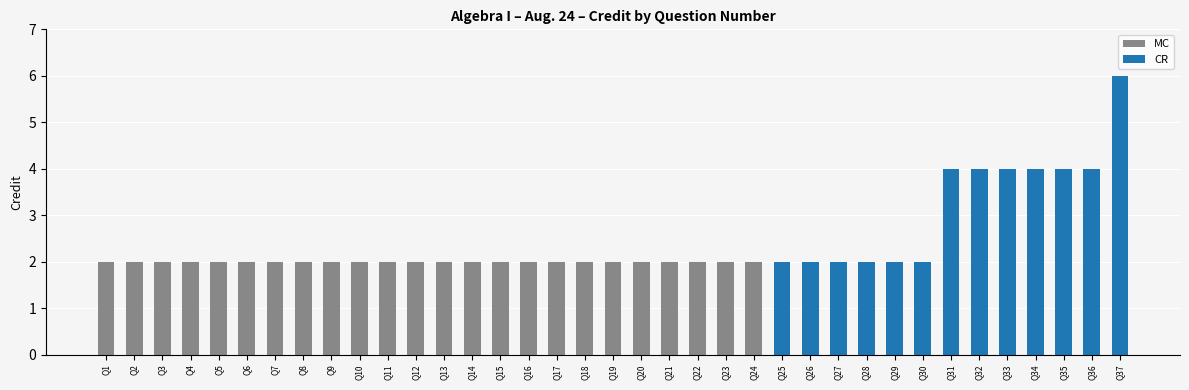

What is the sum of all CR values?

42